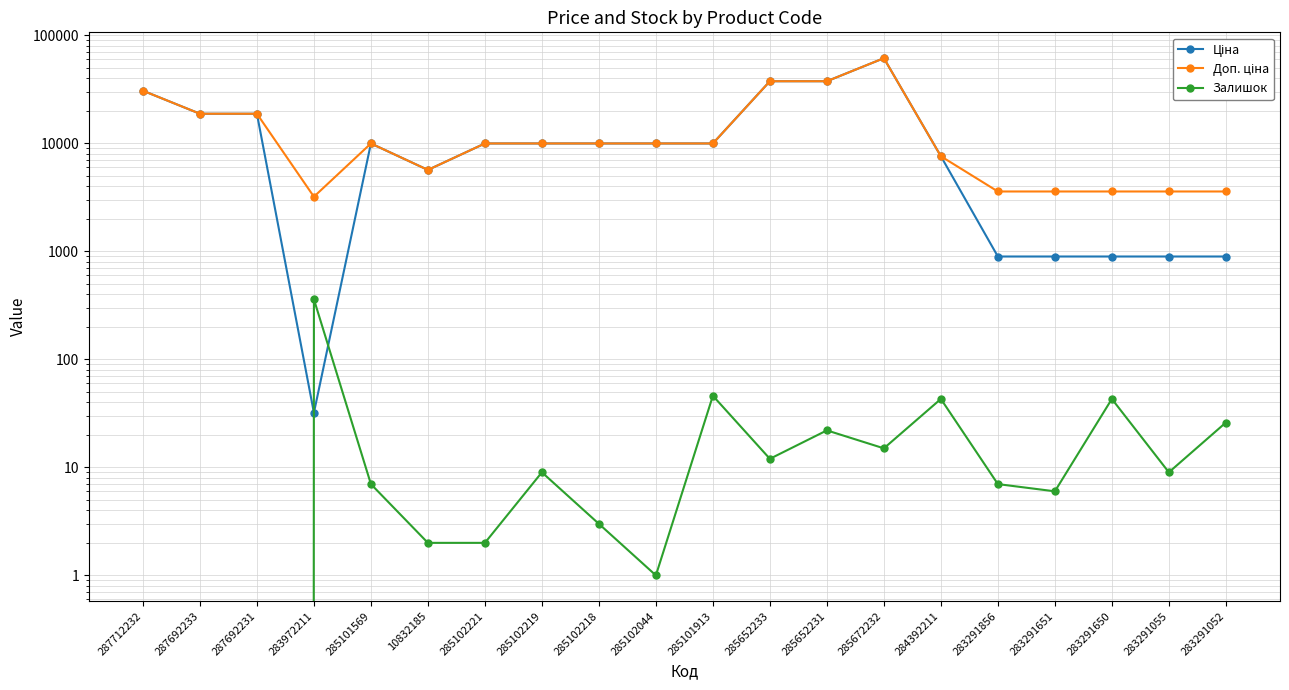

True or false: Ціна and Доп. ціна intersect in this chart.

False